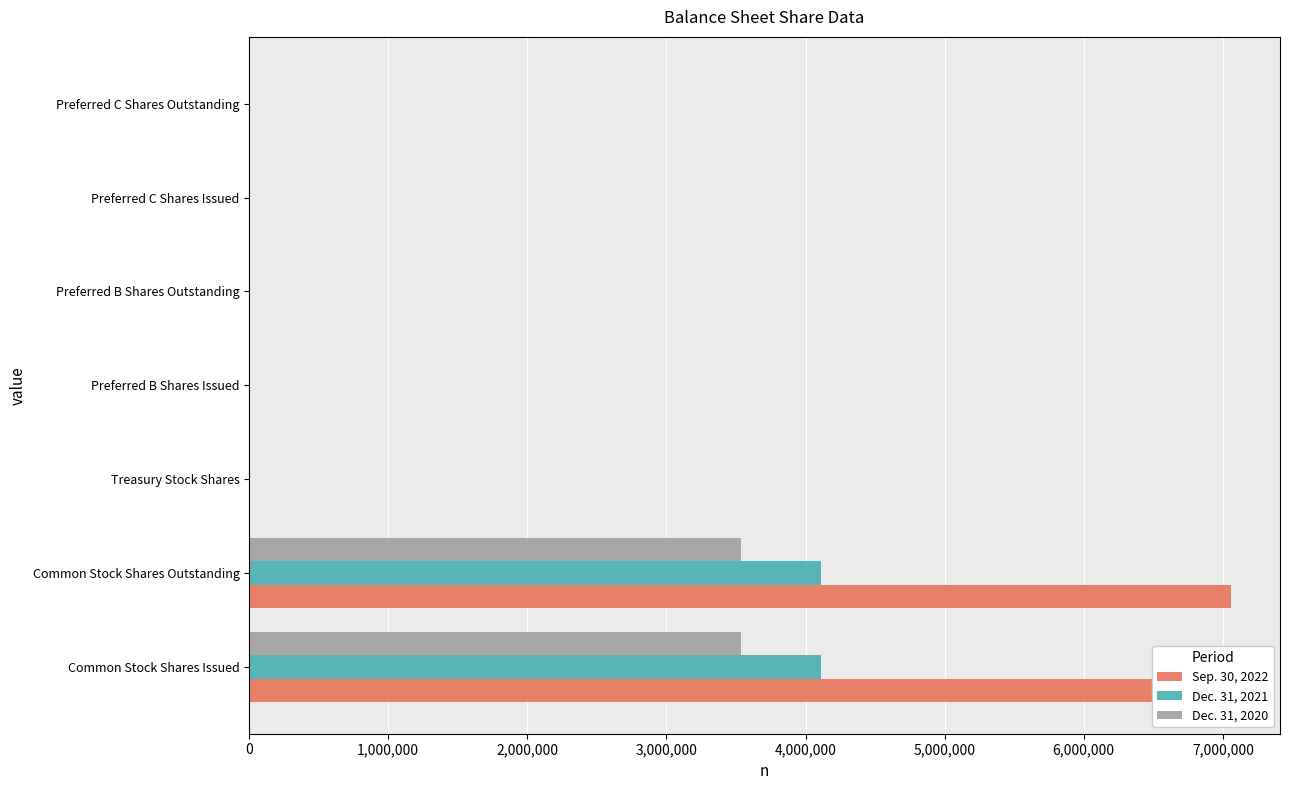

What is the maximum value for Sep. 30, 2022?

7058198